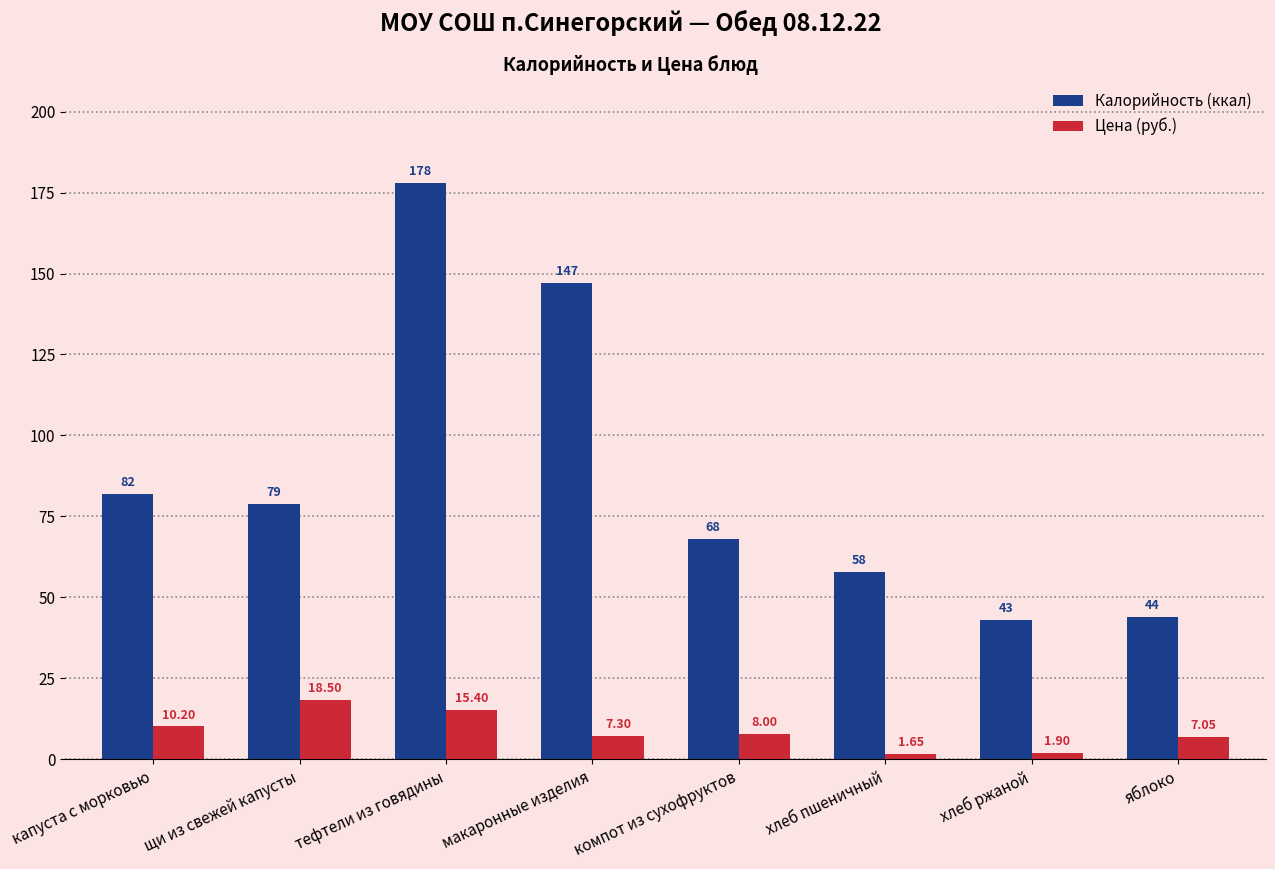

What is the label of the 7th bar from the right?

щи из свежей капусты